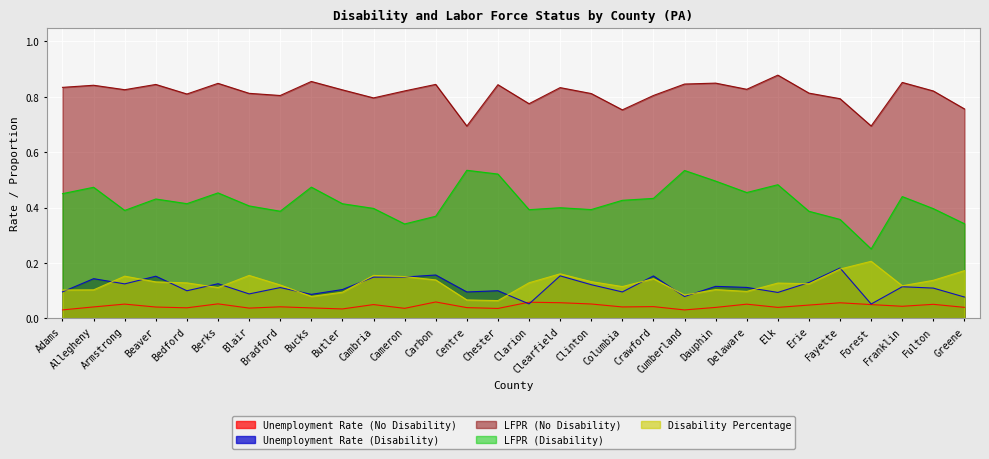

Count the Unemployment Rate (No Disability) values in the range 0 to 1.

30